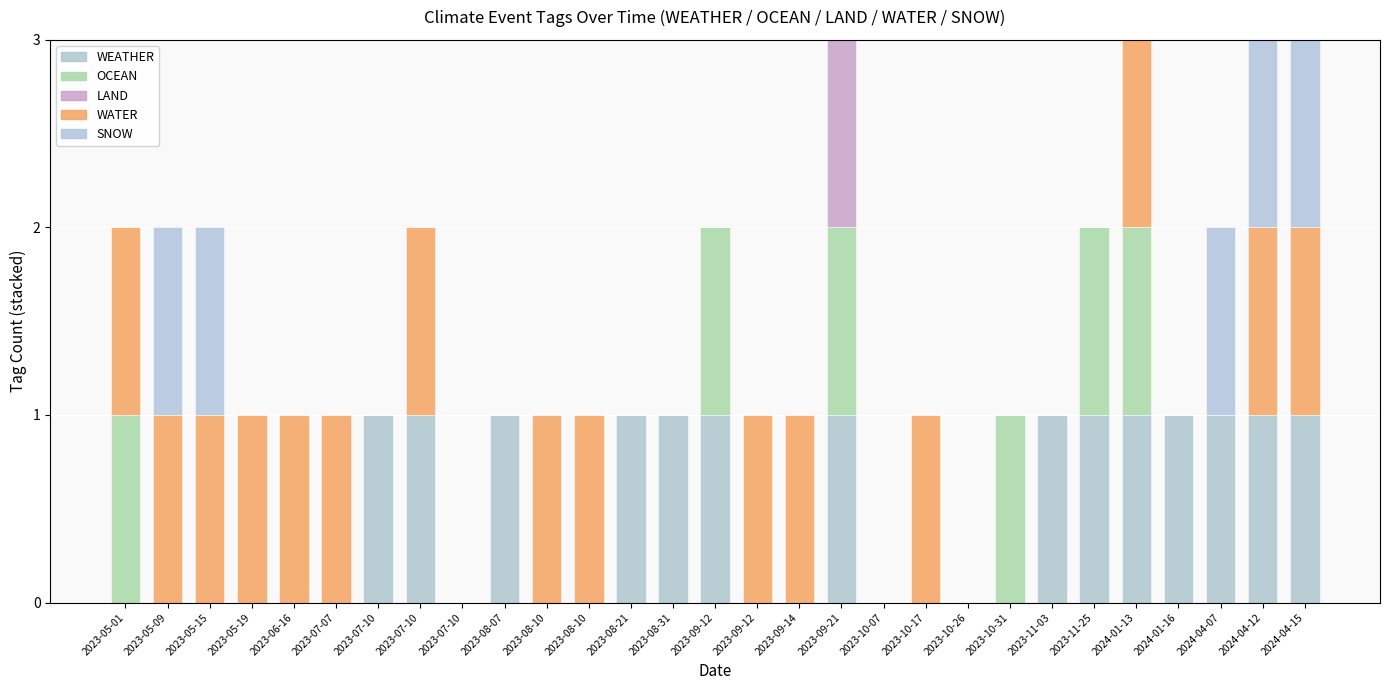

What is the label of the 2nd bar from the left?

2023-05-09